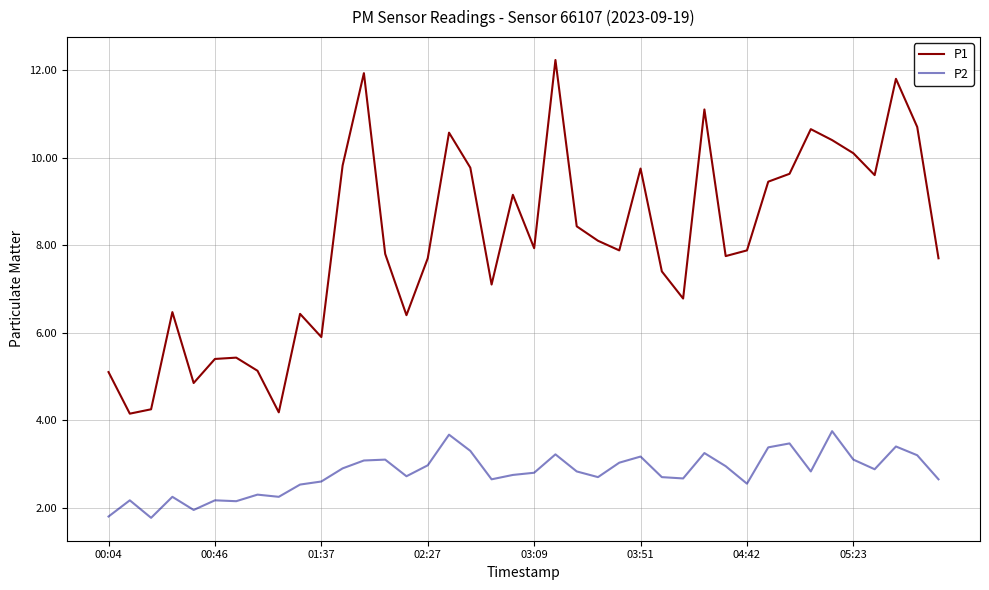

Which series has the largest range (max minus min)?

P1